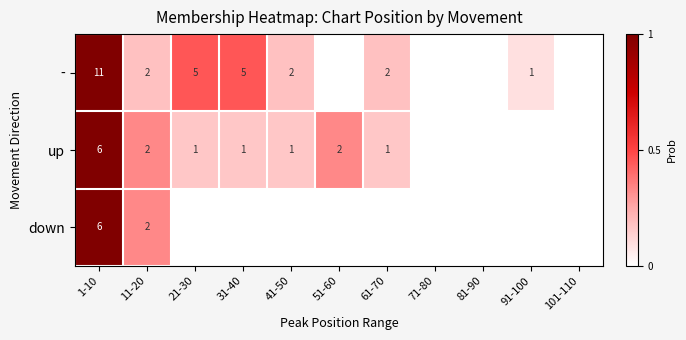

What is the sum of the - values at 91-100 and 21-30?

6